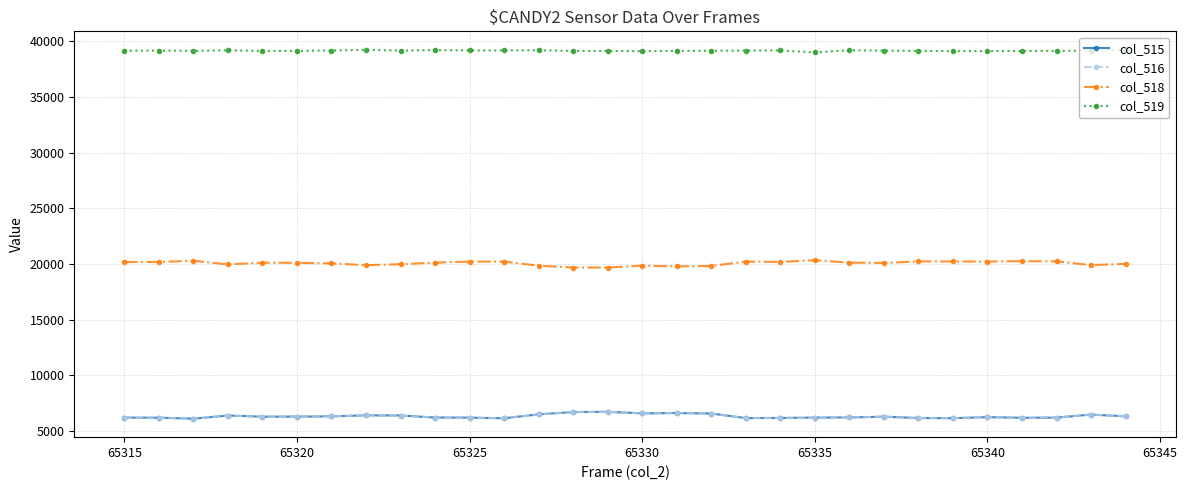

Which series has the largest total across all categories?

col_519